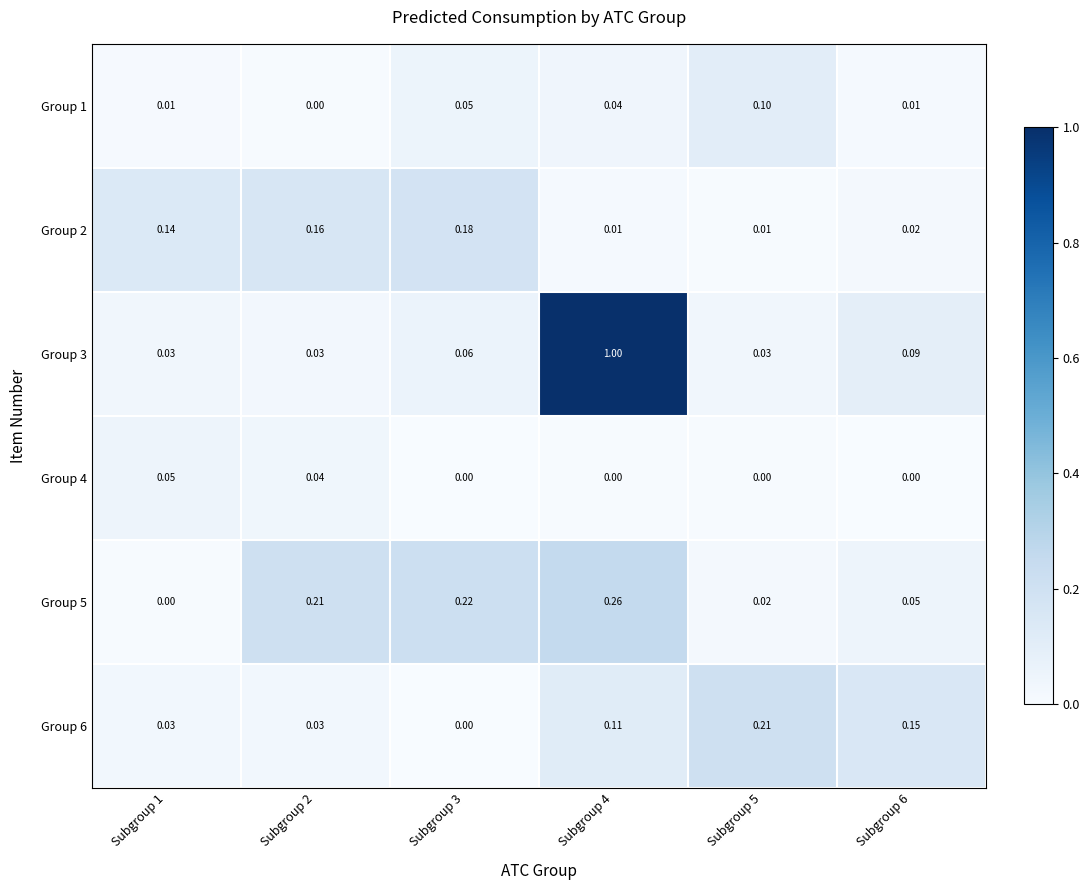

Is the value of Group 5 at Subgroup 2 greater than the value of Group 3 at Subgroup 1?

Yes